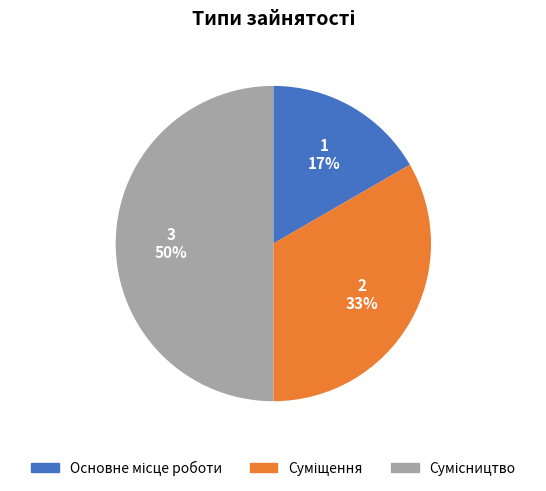

To the nearest percent, what is the average slice percentage?

33%